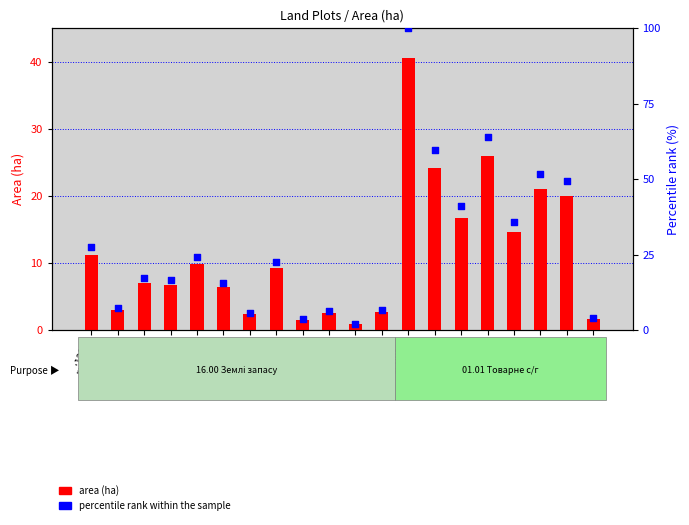

Which series reaches the minimum Y coordinate?

area (ha)